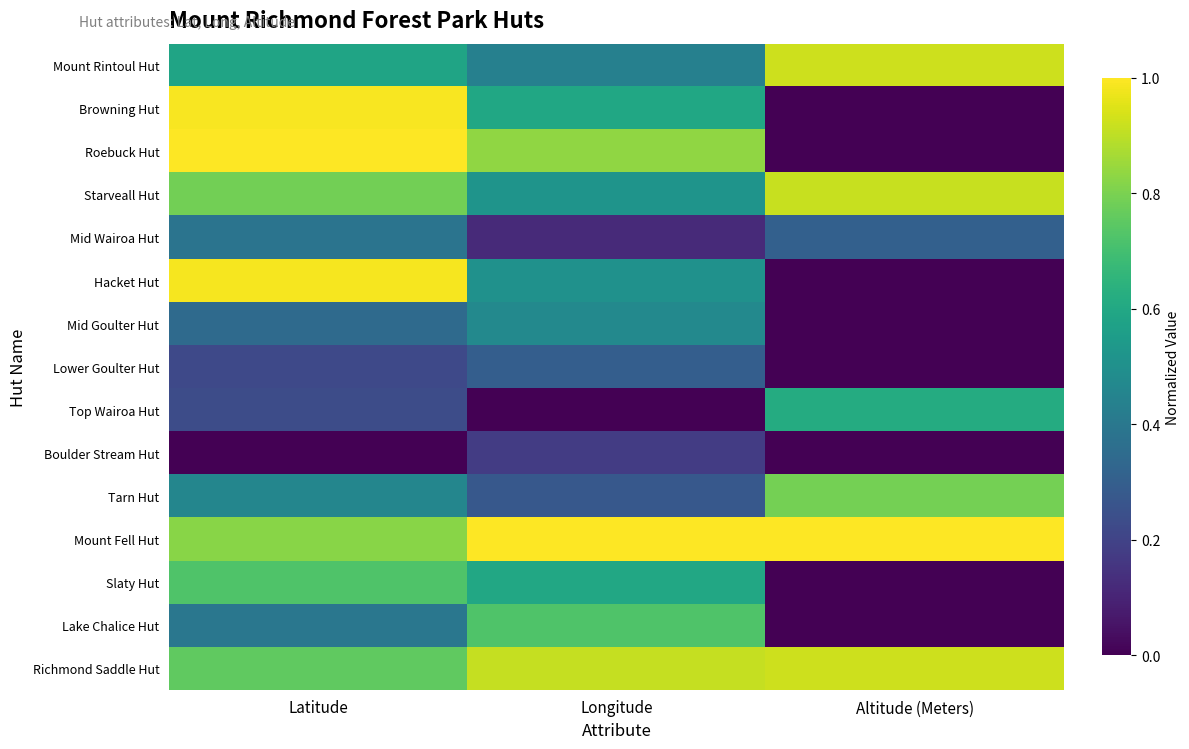

Which has a higher value, Latitude or Longitude?

Latitude